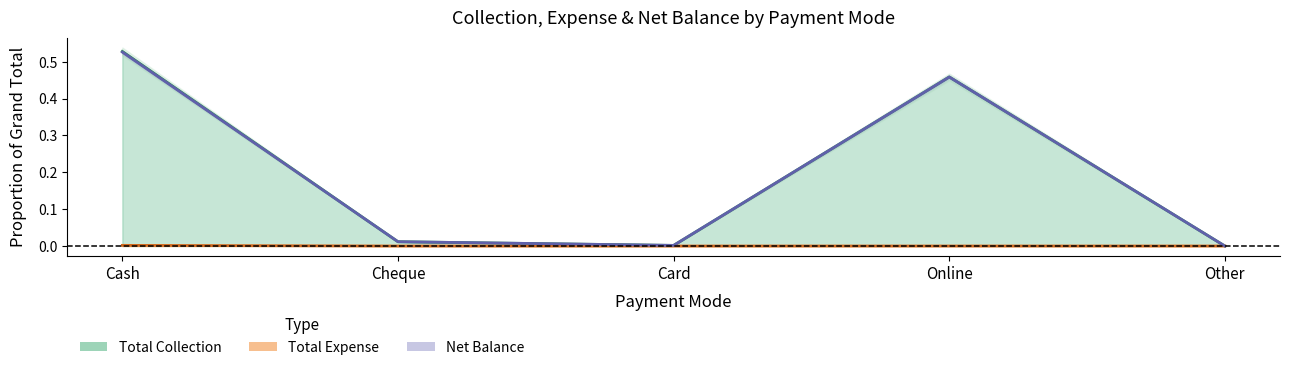

The value of Total Collection at Card is 0.0. True or false?

False